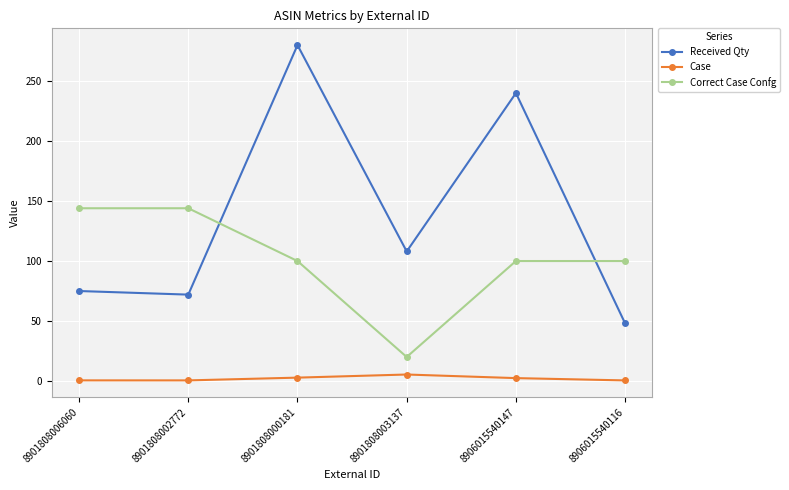

At which label does Case reach its peak?

8901808003137